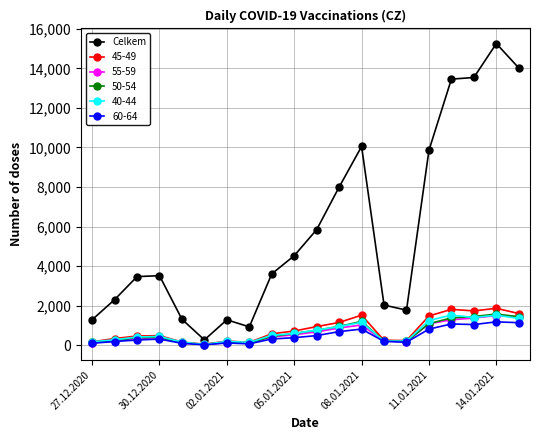

Which series has the widest spread of values?

Celkem